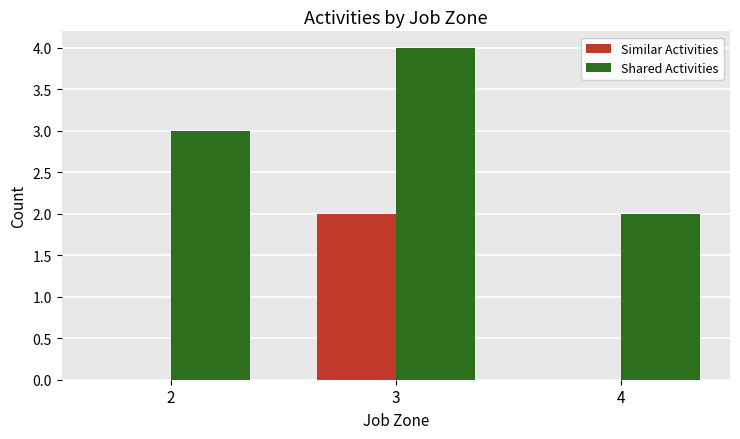

How many series are shown in this chart?

2